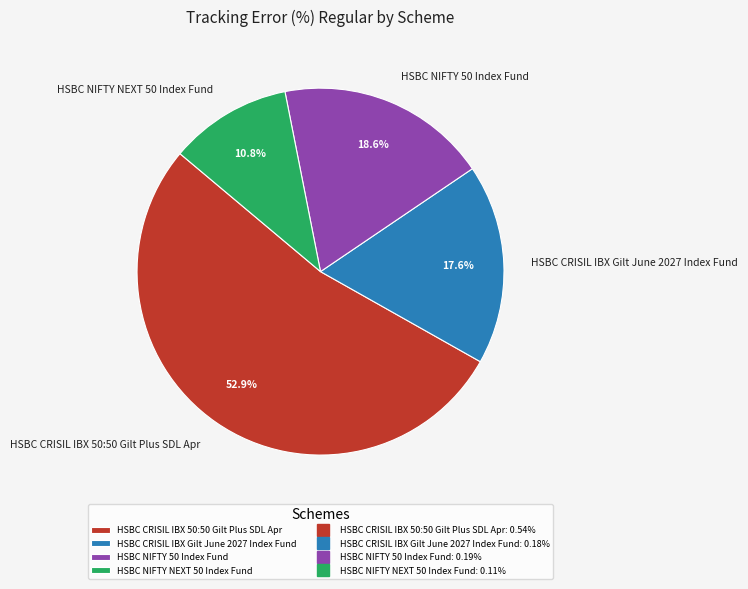

The HSBC NIFTY 50 Index Fund slice represents 19% of the pie. True or false?

True